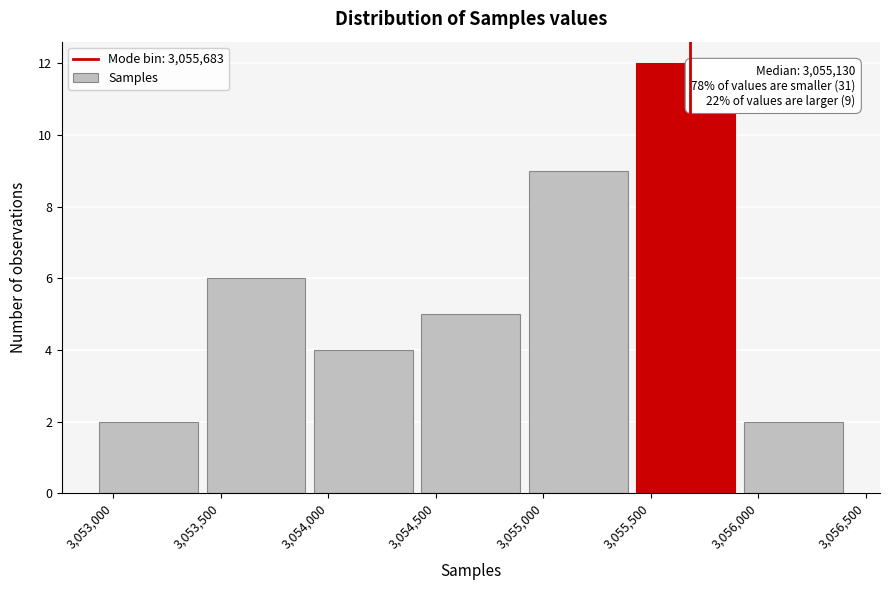

Over which range of the x-axis is the bar tallest?

3055450 to 3055950